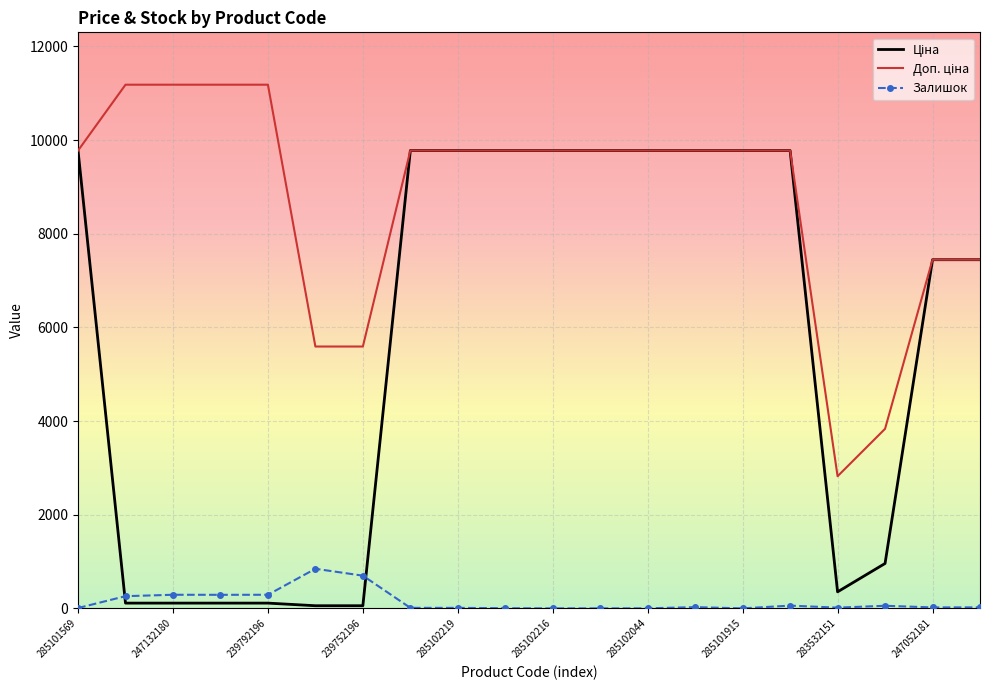

What is the maximum value shown in the chart?

11182.0